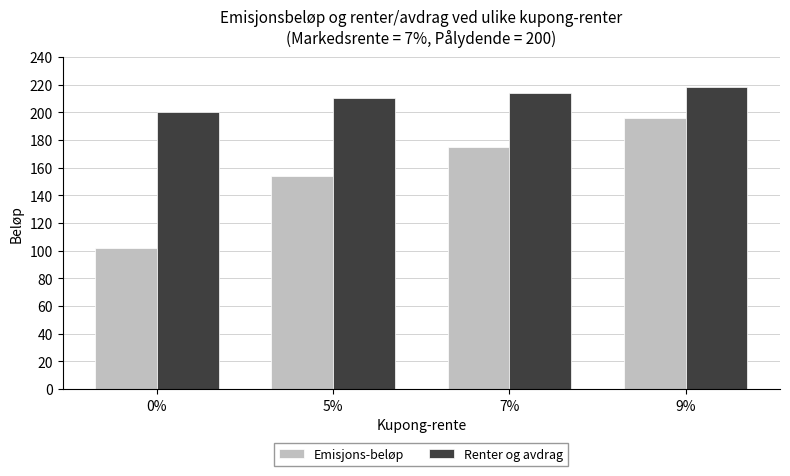

Which series has the widest spread of values?

Emisjons-beløp